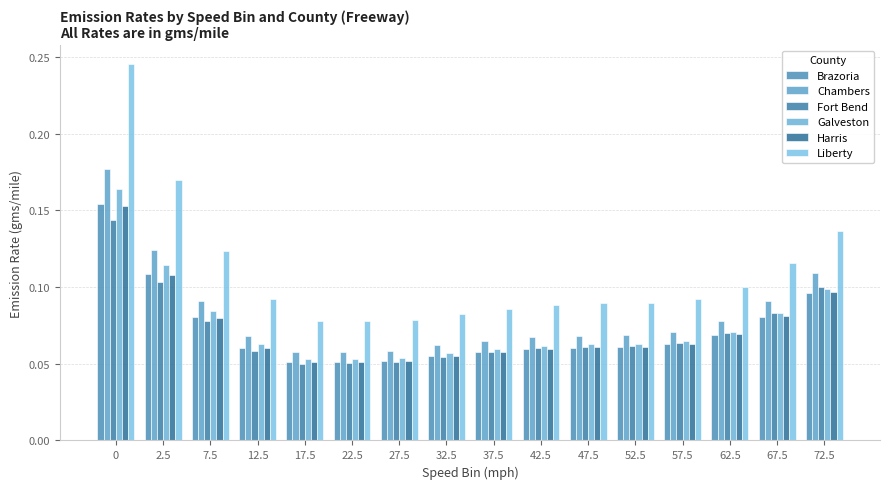

How many distinct data groups are displayed?

6